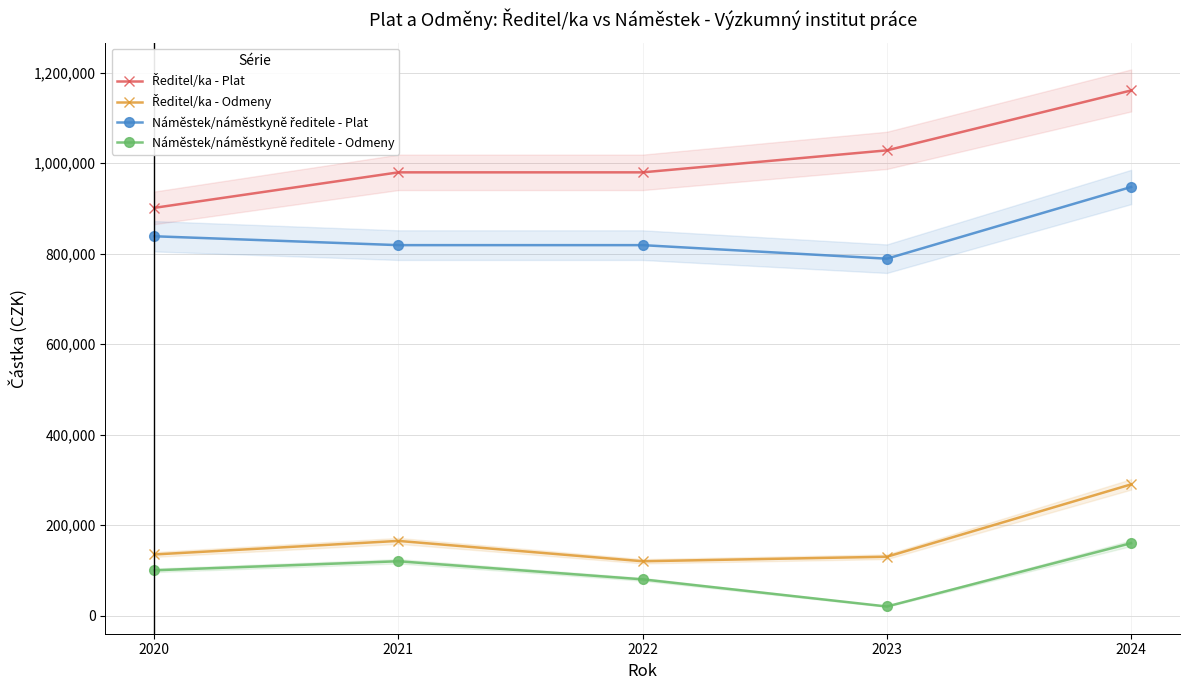

Reading left to right, list all the values displayed in this chart.

Ředitel/ka - Plat: 901251	979805	979805	1028427	1160864
Ředitel/ka - Odmeny: 135000	165000	120000	130000	290000
Náměstek/náměstkyně ředitele - Plat: 838511	818871	818871	788917	947417
Náměstek/náměstkyně ředitele - Odmeny: 100000	120000	80000	20000	160000